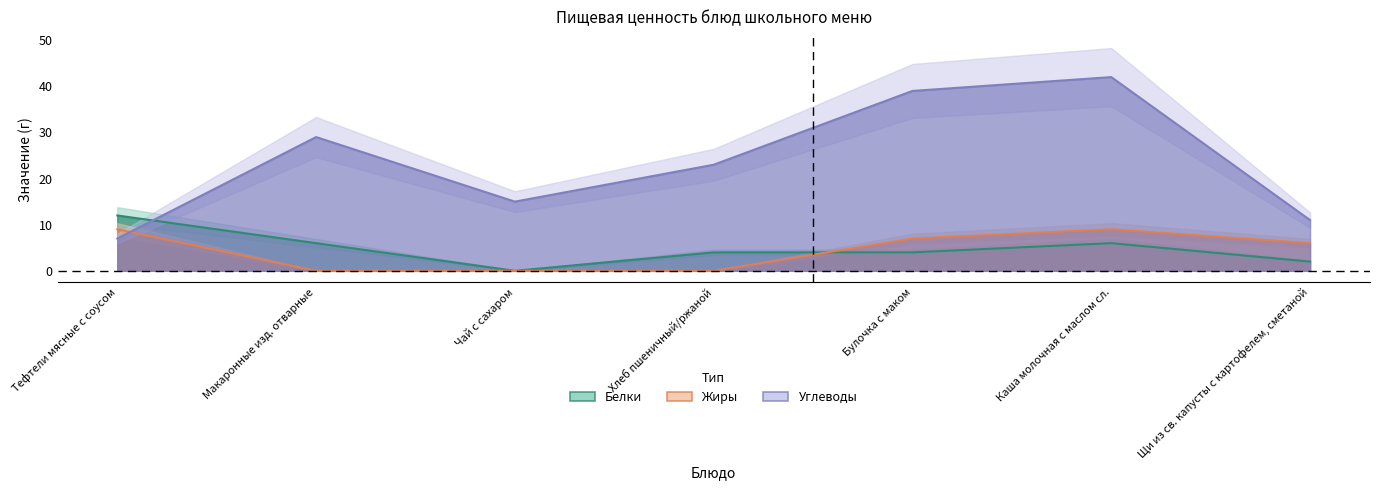

How many values in the Белки series exceed 4?

3